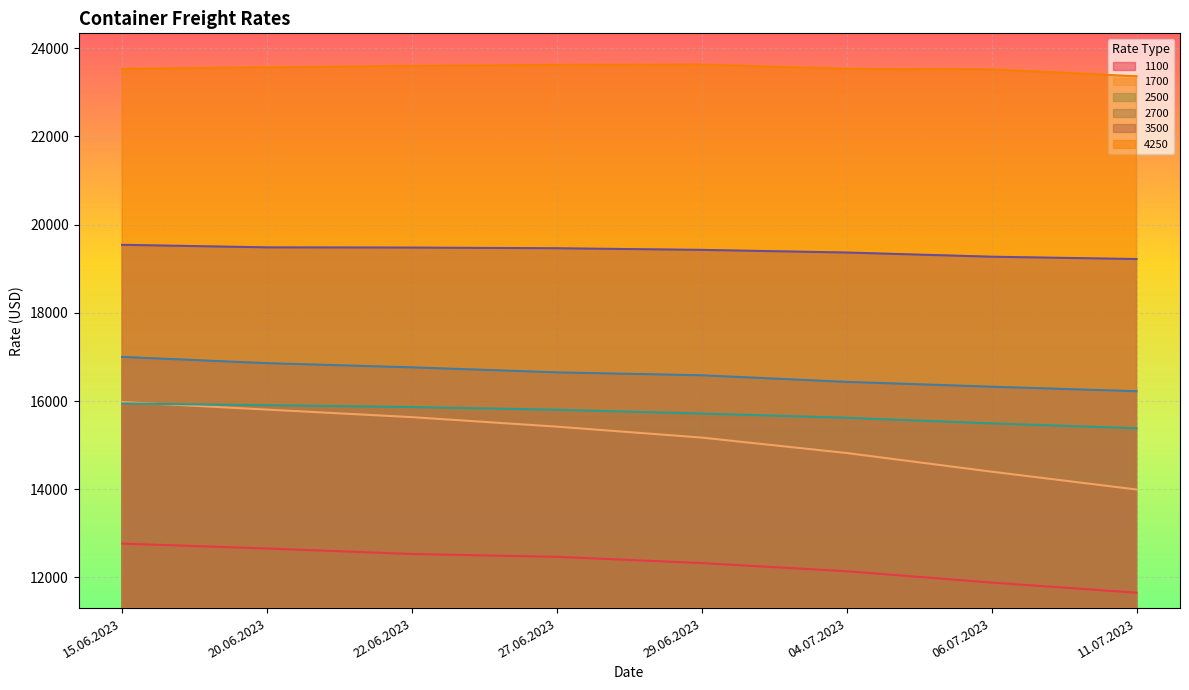

Reading left to right, transcribe all the data shown in this chart.

1100: 15.06.2023=12767	20.06.2023=12656	22.06.2023=12531	27.06.2023=12467	29.06.2023=12325	04.07.2023=12140	06.07.2023=11883	11.07.2023=11654
1700: 15.06.2023=15977	20.06.2023=15806	22.06.2023=15635	27.06.2023=15419	29.06.2023=15171	04.07.2023=14821	06.07.2023=14398	11.07.2023=13994
2500: 15.06.2023=15945	20.06.2023=15905	22.06.2023=15864	27.06.2023=15802	29.06.2023=15716	04.07.2023=15620	06.07.2023=15493	11.07.2023=15382
2700: 15.06.2023=17000	20.06.2023=16859	22.06.2023=16764	27.06.2023=16650	29.06.2023=16584	04.07.2023=16434	06.07.2023=16325	11.07.2023=16223
3500: 15.06.2023=19543	20.06.2023=19485	22.06.2023=19480	27.06.2023=19465	29.06.2023=19428	04.07.2023=19368	06.07.2023=19273	11.07.2023=19220
4250: 15.06.2023=23530	20.06.2023=23568	22.06.2023=23598	27.06.2023=23623	29.06.2023=23630	04.07.2023=23533	06.07.2023=23520	11.07.2023=23365